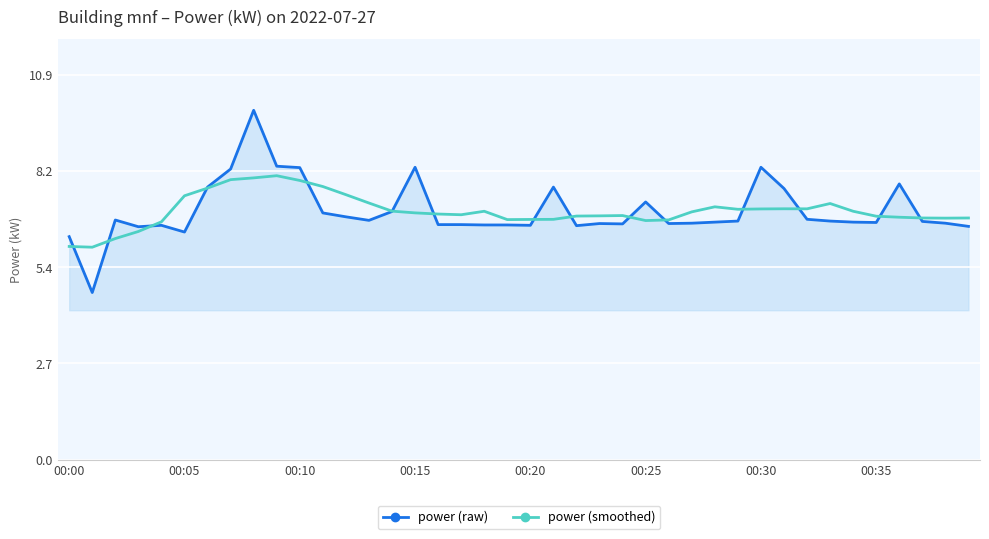

Which series has the largest range (max minus min)?

power (raw)